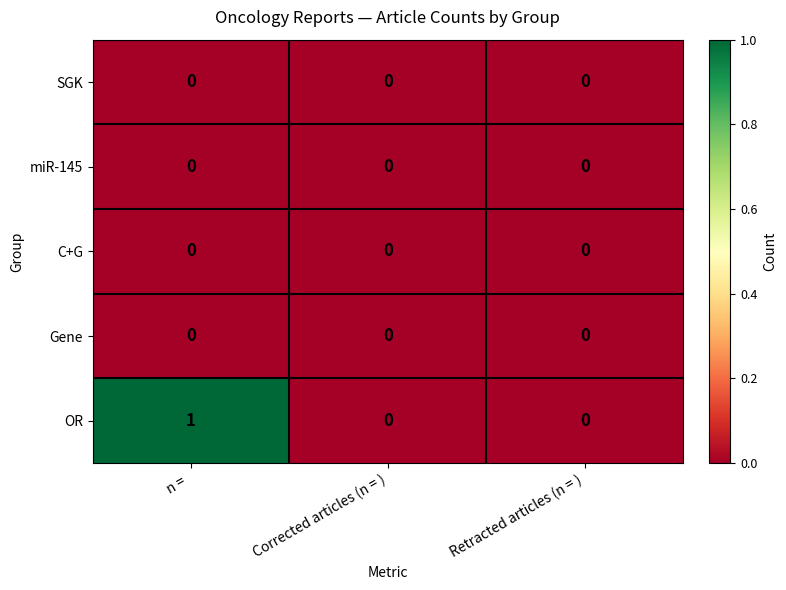

Count the number of data series in this chart.

5